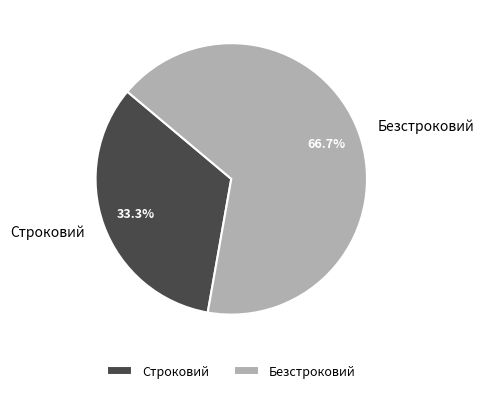

To the nearest percent, what is the average slice percentage?

50%